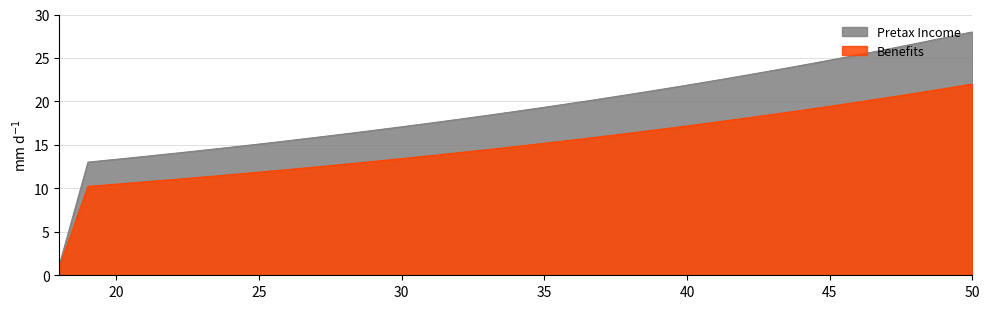

What is the sum of the Benefits values at 26 and 50?

34.2